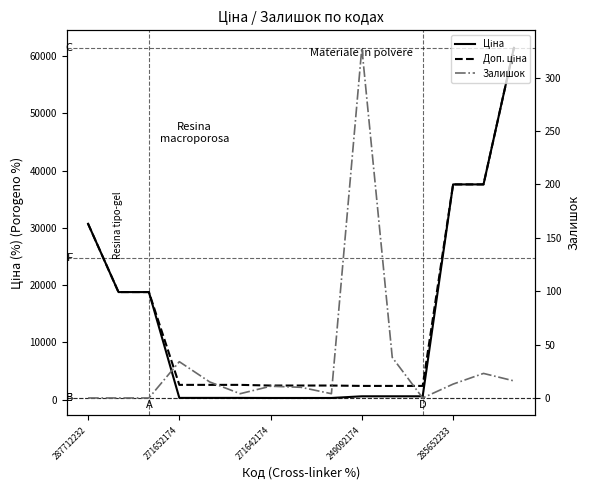

Does the chart have visible grid lines?

No